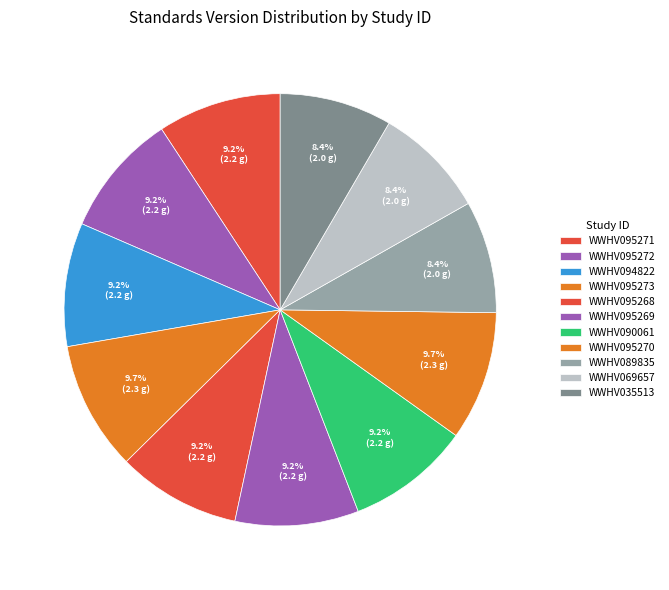

Is the sum of WWHV035513 and WWHV095273 greater than half?

No